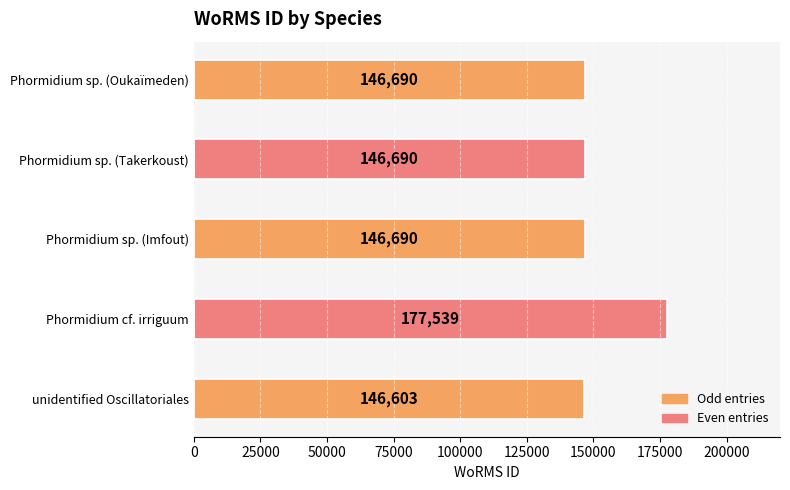

How many data points are less than 146690?

1